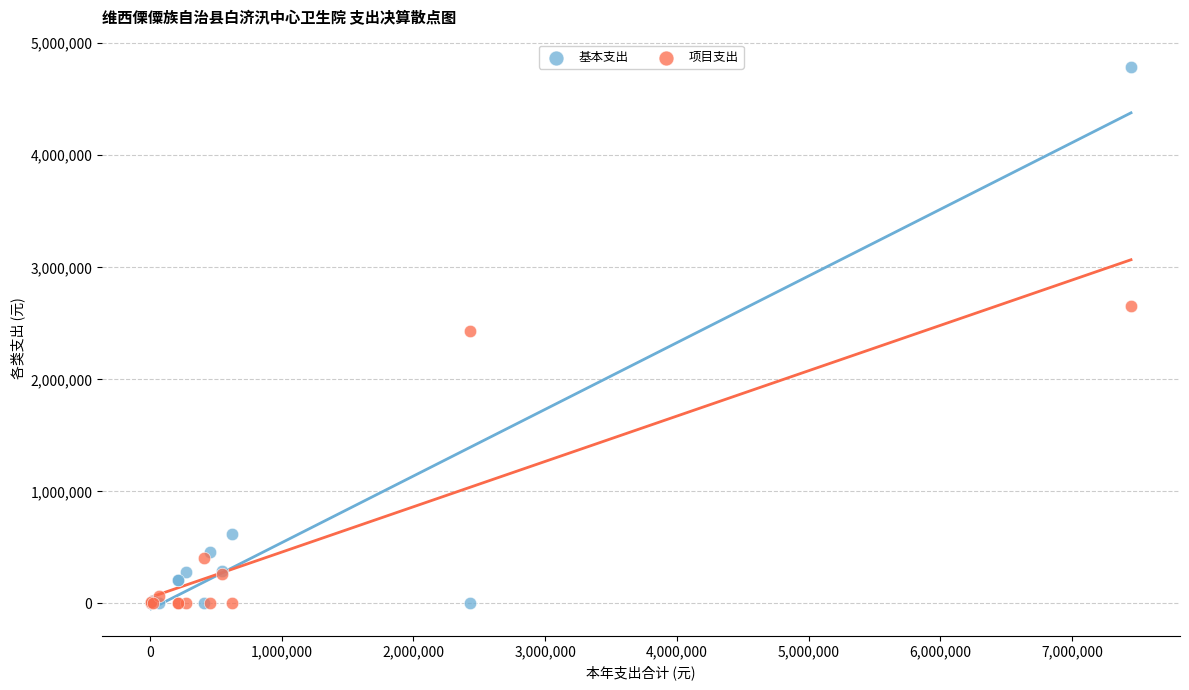

What are all the series names shown in the legend?

基本支出, 项目支出